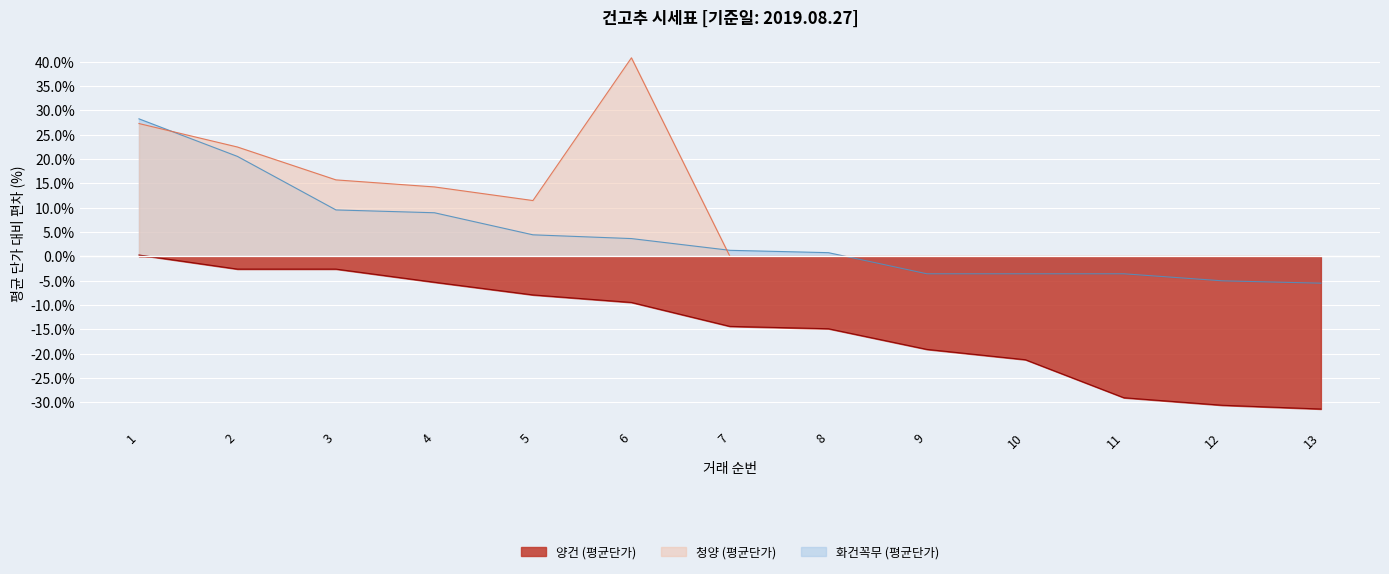

True or false: 양건 (평균단가) has more than 1 points higher than both neighbors.

False